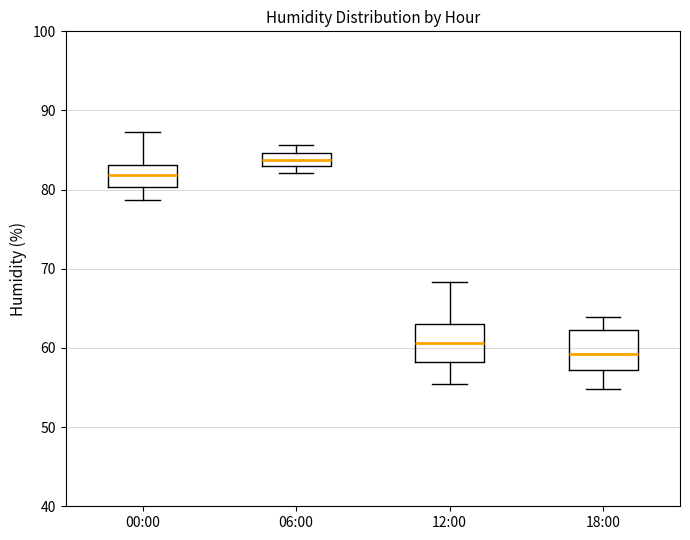

Where does the lower whisker of the box for 12:00 end on the y-axis? The values are not printed on the chart, so give them approximately, as read against the axis.

55